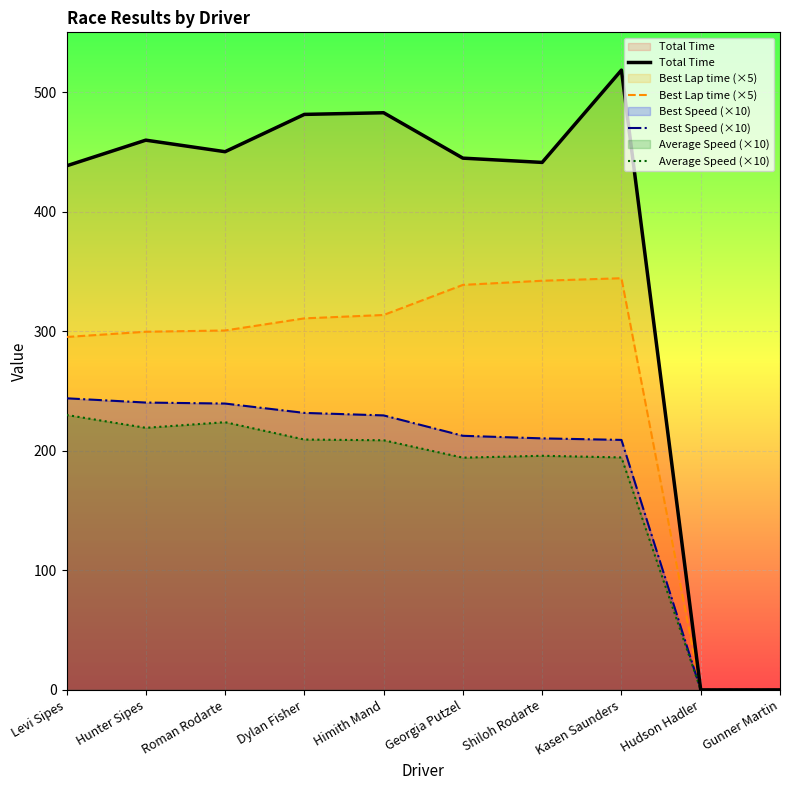

What is the total value across all series at Kasen Saunders?

1266.3